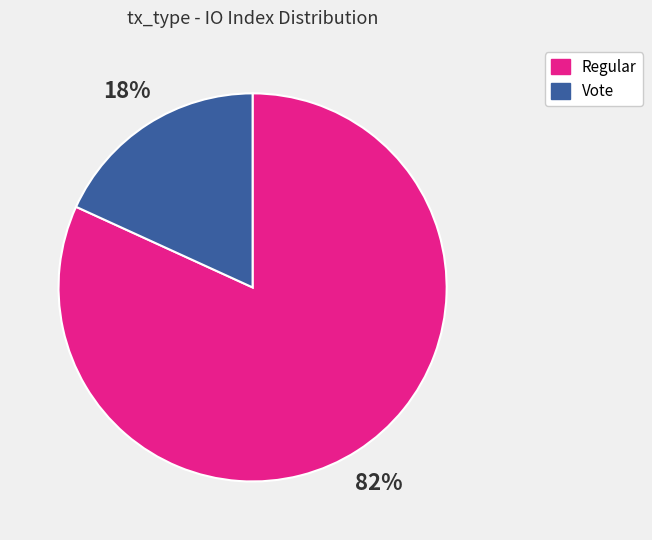

Between Vote and Regular, which is larger?

Regular